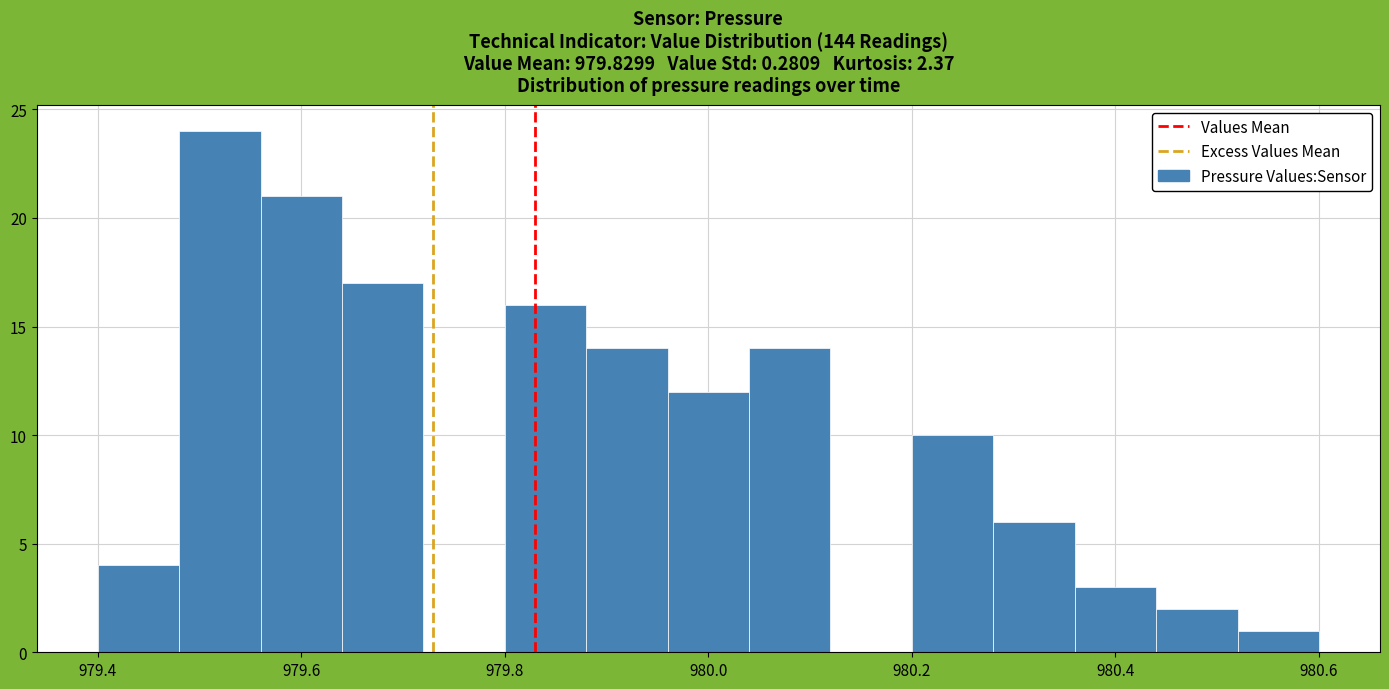

How tall is the bar that spans 979.56 to 979.64 on the x-axis? The values are not printed on the chart, so give them approximately, as read against the axis.

21